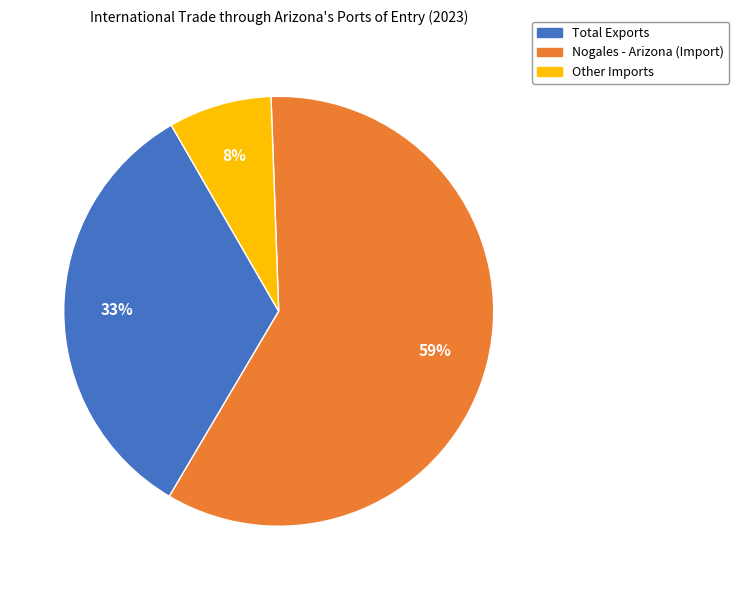

How many slices are in this pie chart?

3